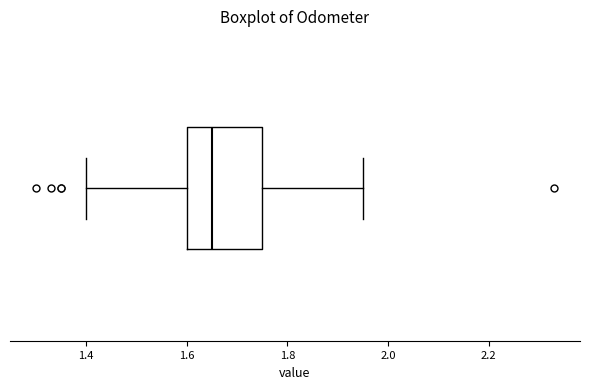

Where does the median line of the box sit on the x-axis? The values are not printed on the chart, so give them approximately, as read against the axis.

1.66